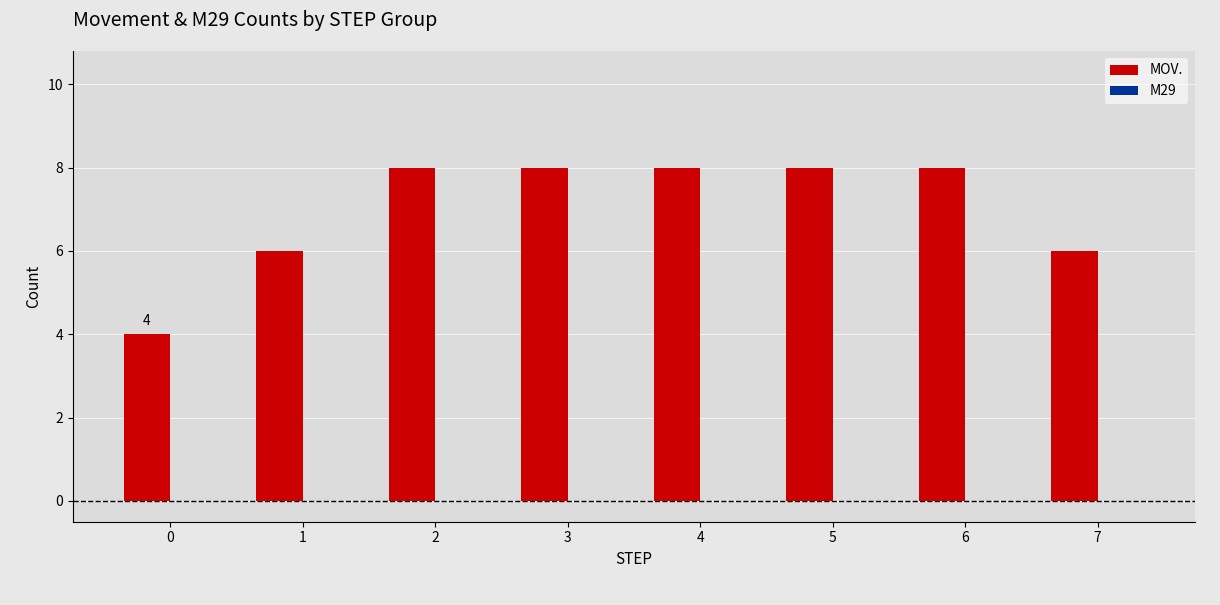

Reading left to right, what are all the values shown in this chart?

4	6	8	8	8	8	8	6